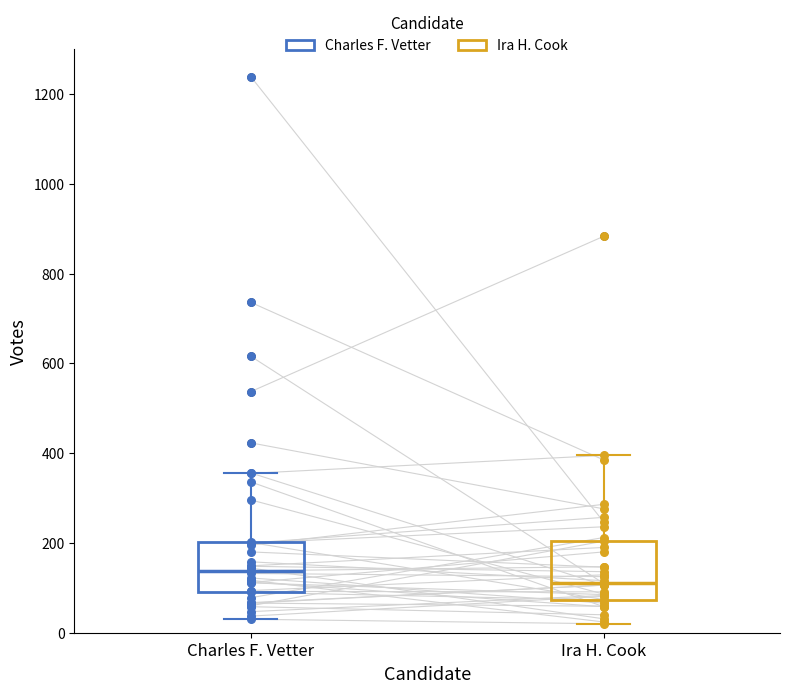

Reading left to right, read every box against the y-axis: the position of its median line, the range the box covers, and the ends of its whiskers. The values are not printed on the chart, so give them approximately, as read against the axis.

Charles F. Vetter: median 140, box 100 to 200, whiskers 40 to 360
Ira H. Cook: median 120, box 80 to 200, whiskers 20 to 400